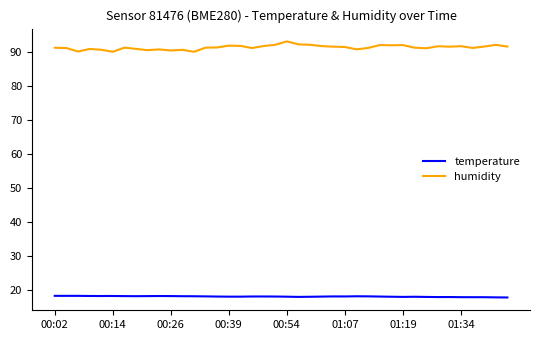

Which series has the largest total across all categories?

humidity